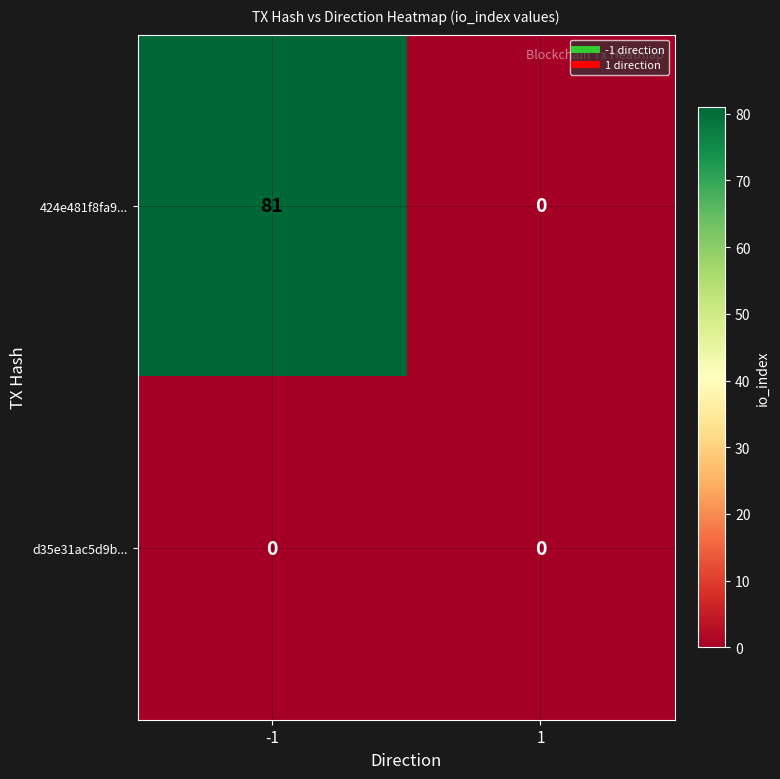

At which category is the sum across all series the highest?

-1